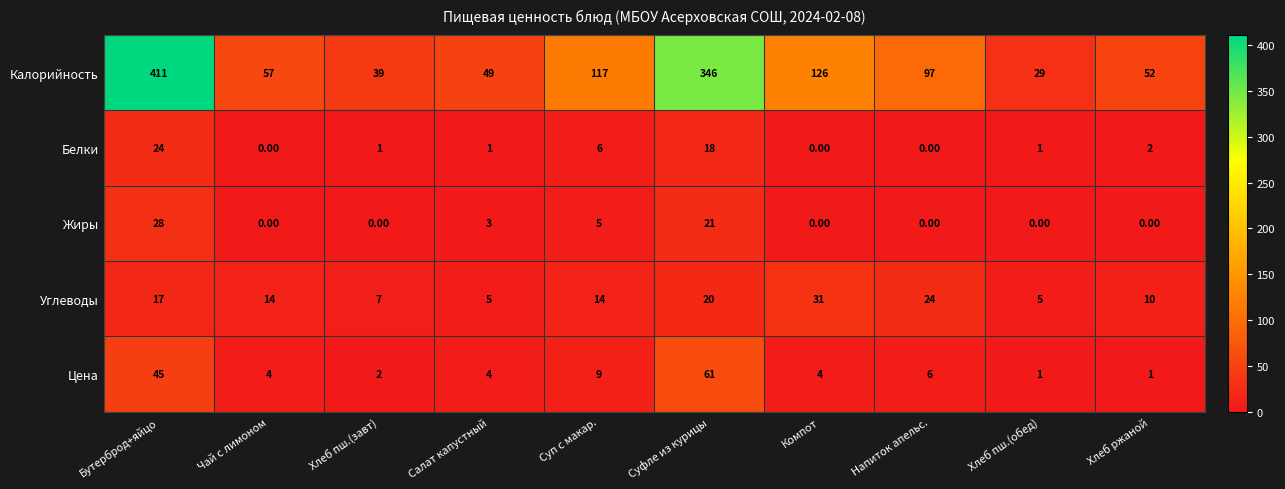

What is the spread (max minus min) of values at Хлеб ржаной?

52